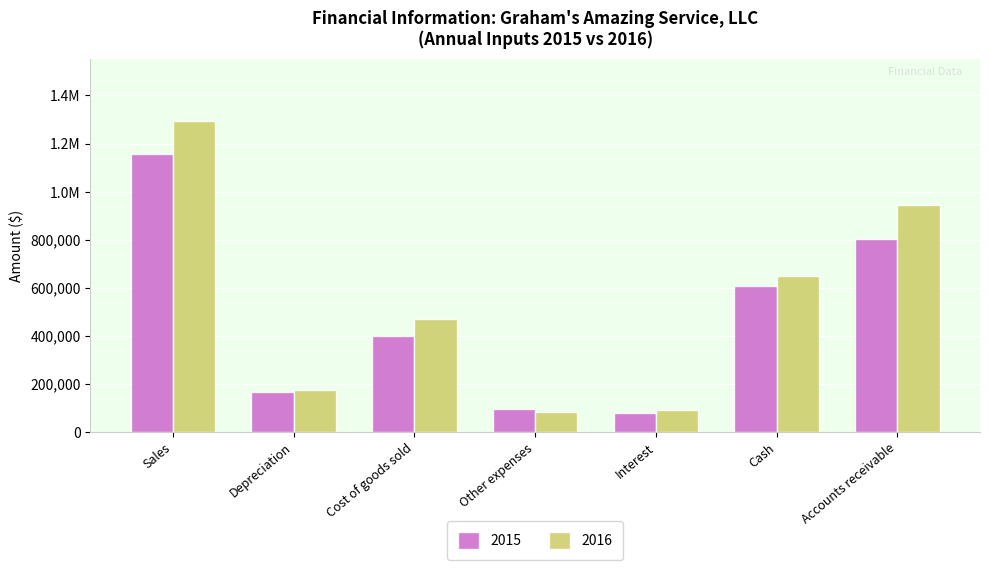

True or false: 2015 has a value of 130151 at Cash.

False